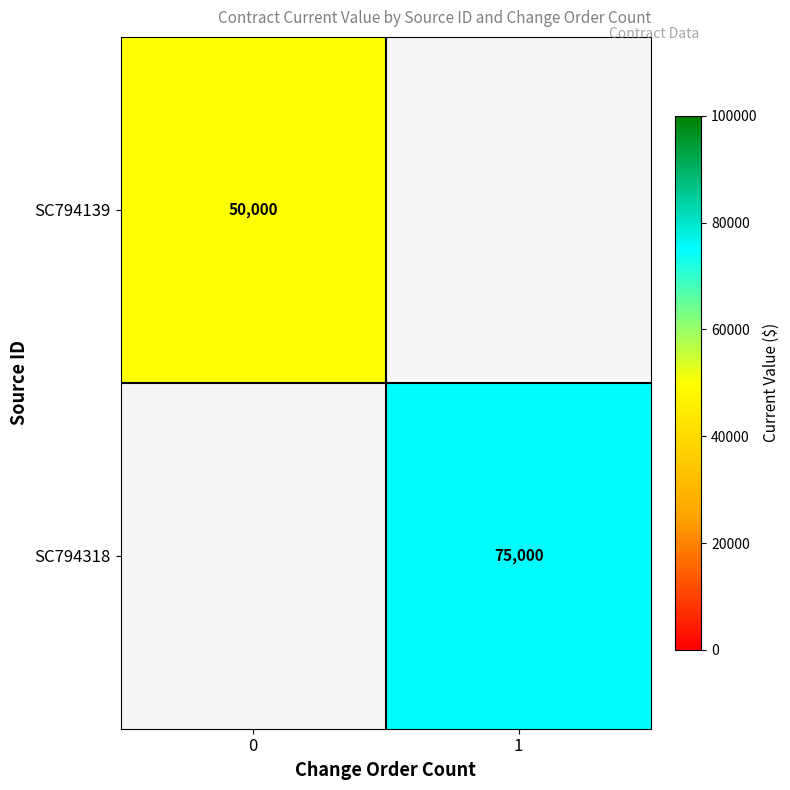

True or false: SC794318 has a value of 32154 at 1.

False